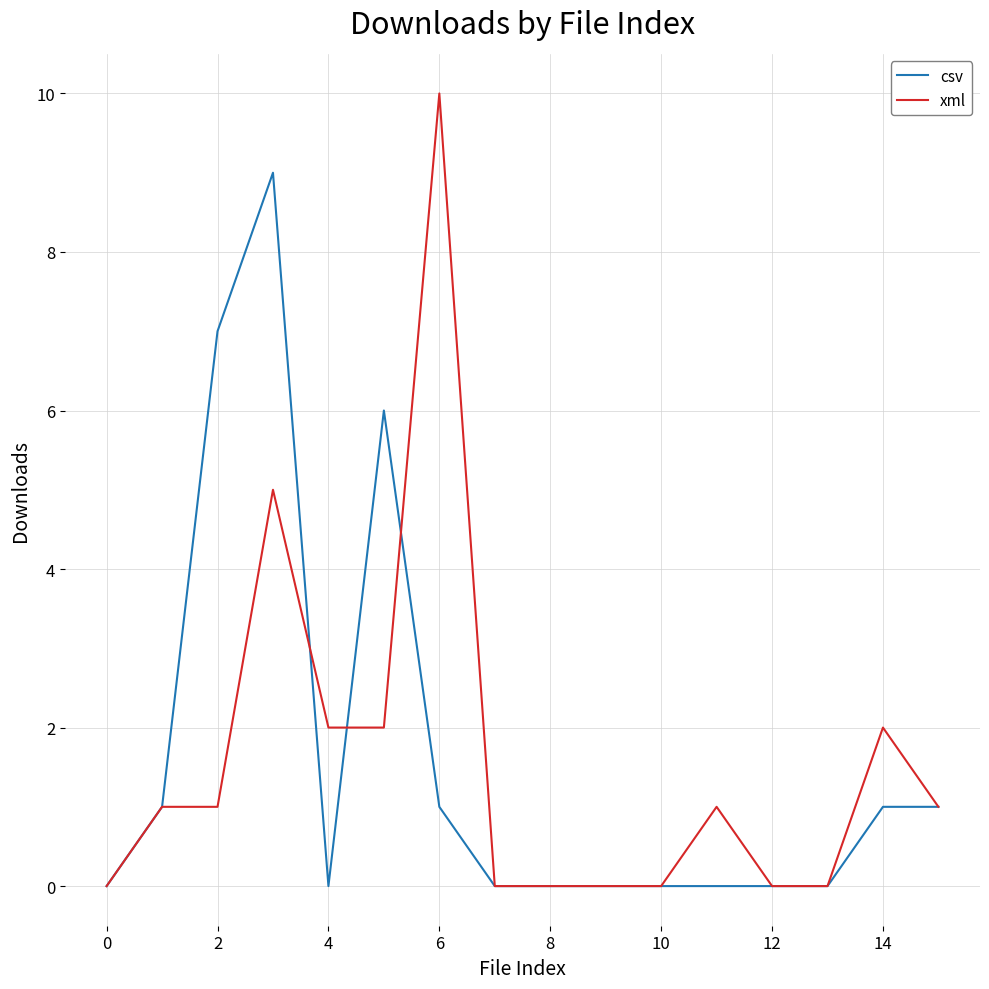

Count the number of categories in the chart.

16